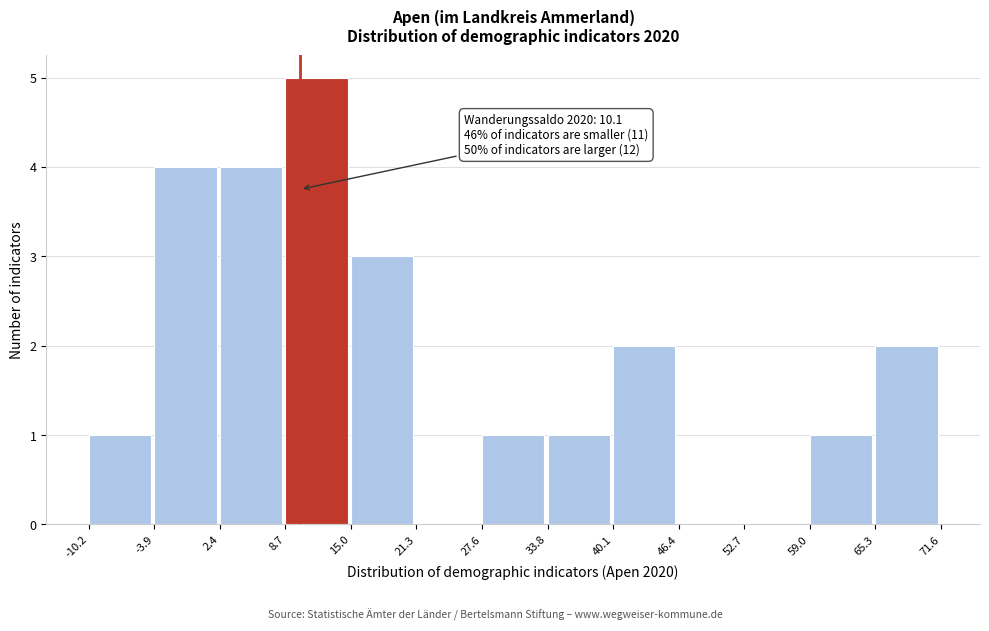

Which range on the x-axis has the tallest bar?

8.7 to 15.0